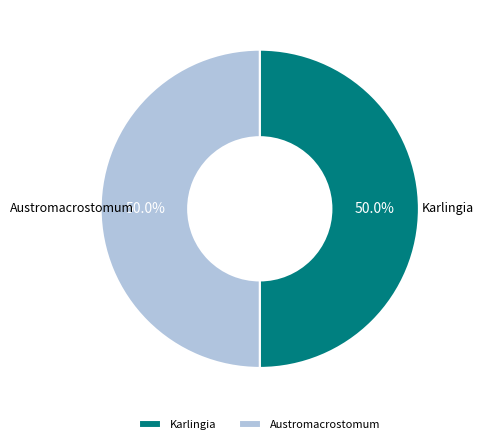

Approximately how many times larger is the value at Austromacrostomum compared to Karlingia?

1.0